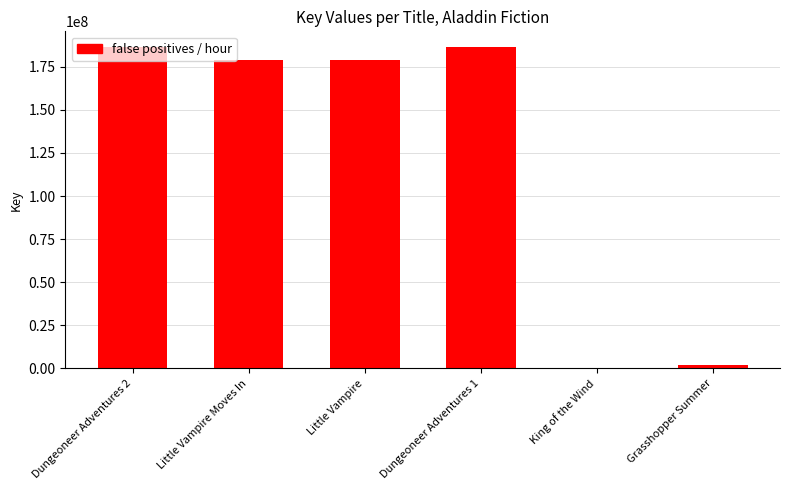

What is the sum of all values?

731751243